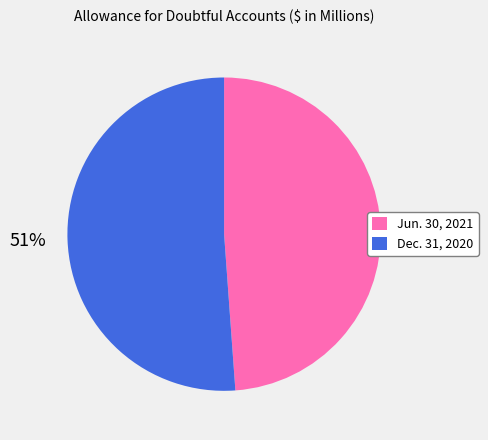

To the nearest percent, what is the average slice percentage?

50%